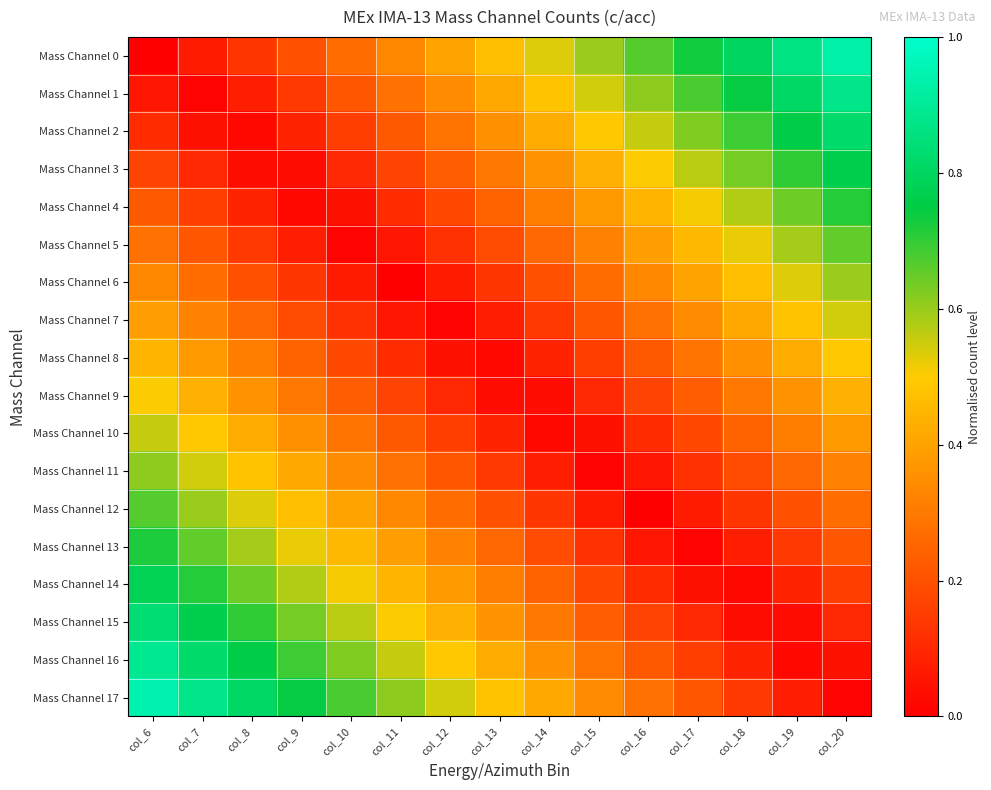

Which label corresponds to the smallest value in the chart?

col_6